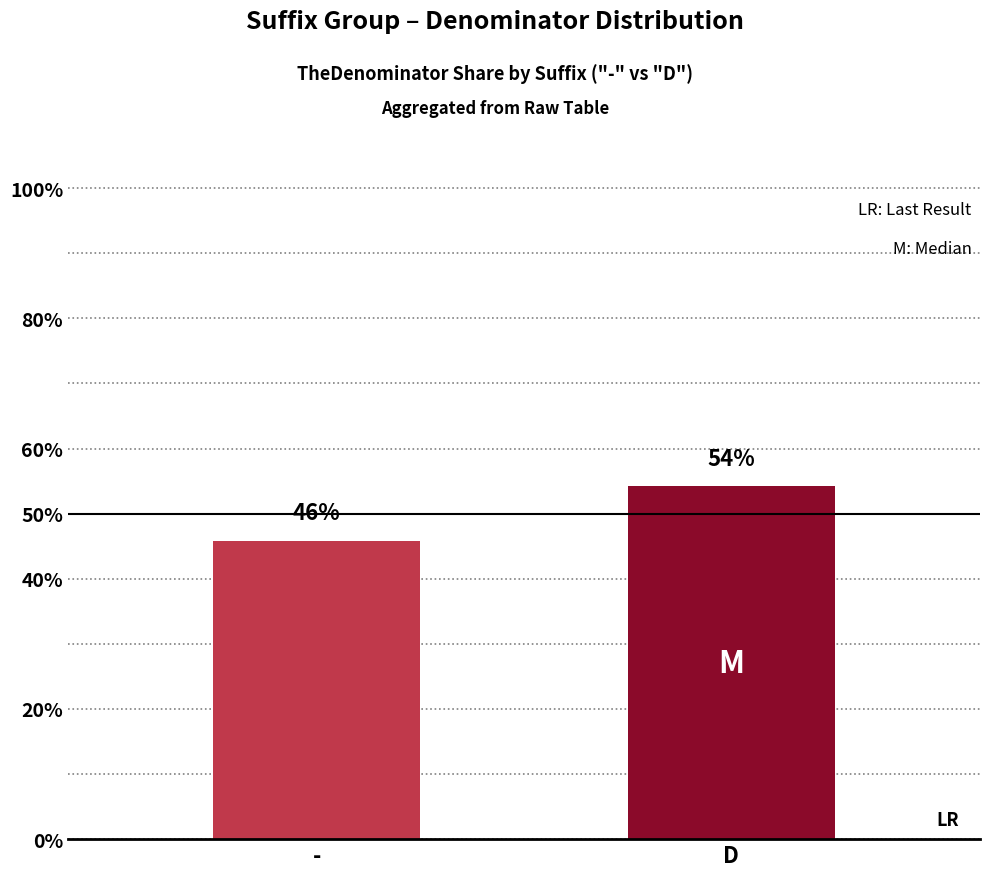

What is the maximum value shown in the chart?

54.2